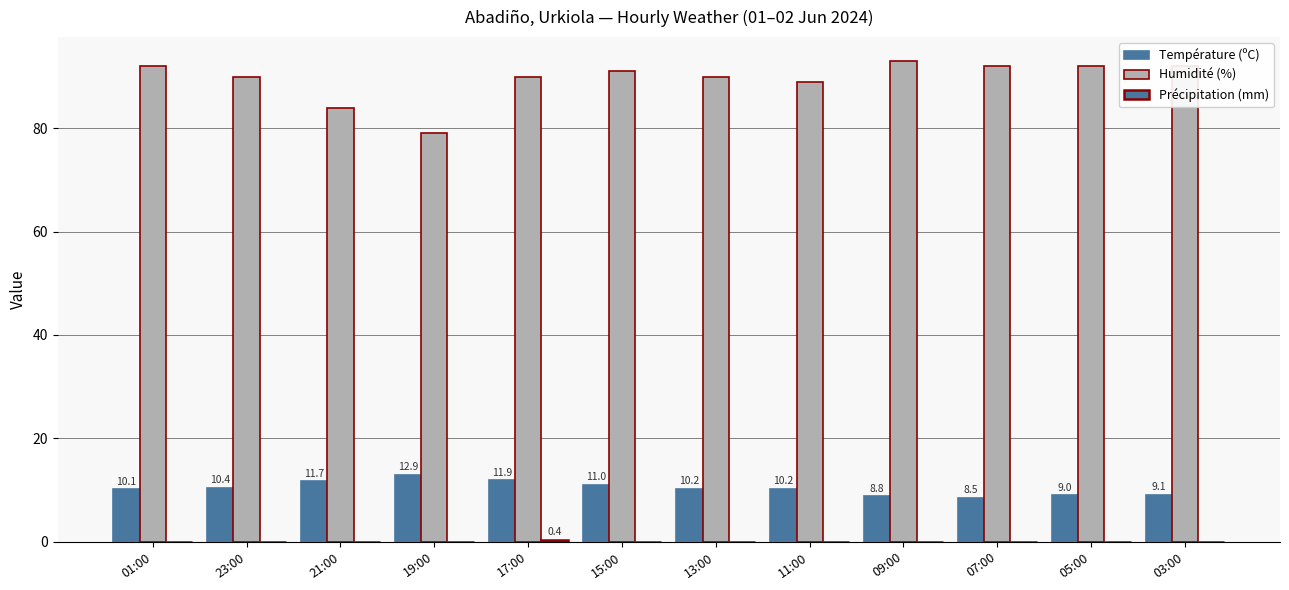

Count the number of categories in the chart.

12